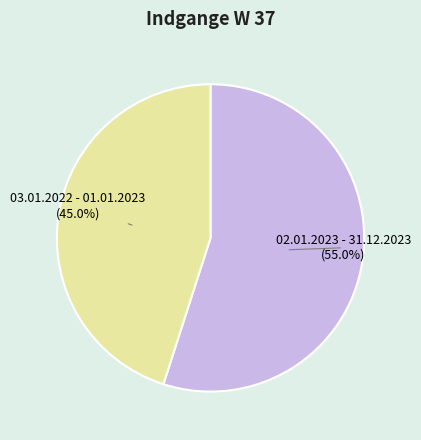

Is it true that 03.01.2022 - 01.01.2023 is 33% of the pie?

False